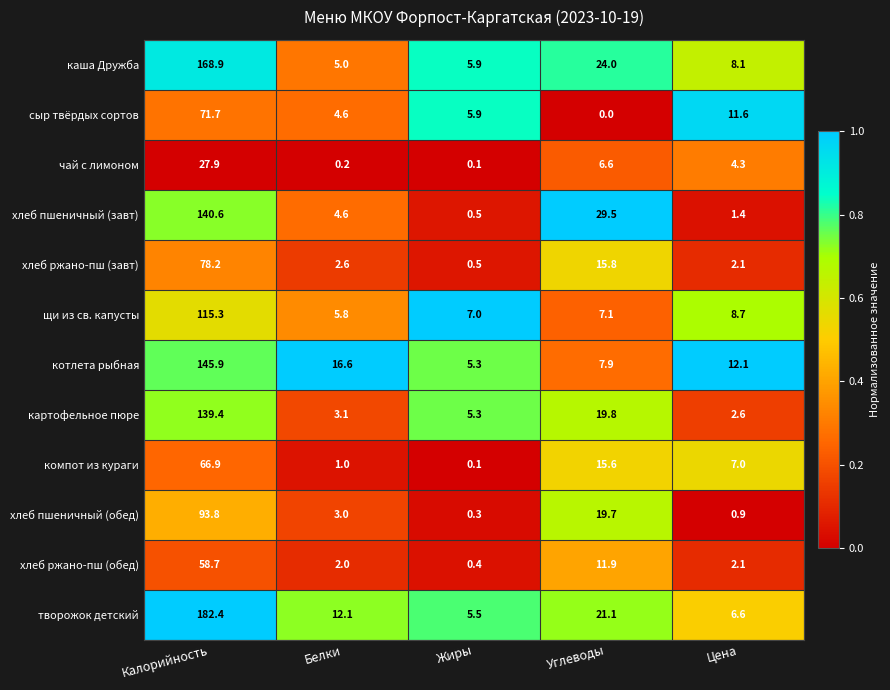

What is the difference between the maximum and minimum values in the творожок детский series?

176.9